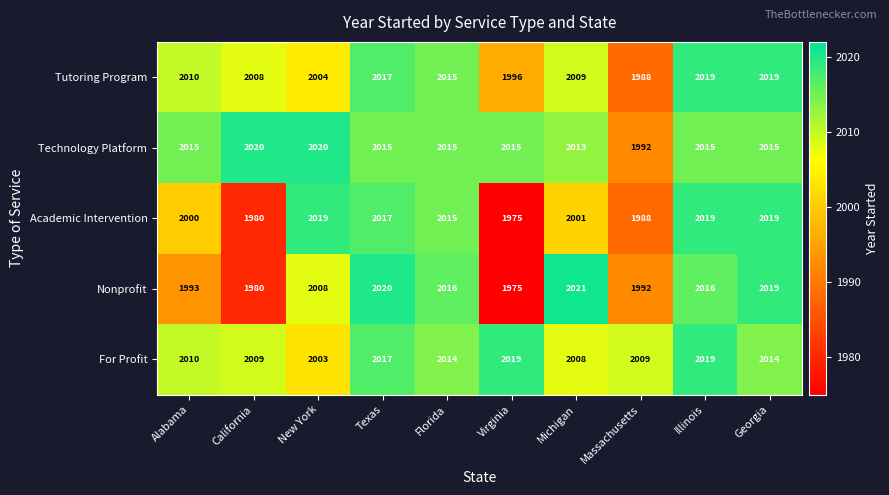

What is the total value across all series at New York?

10054